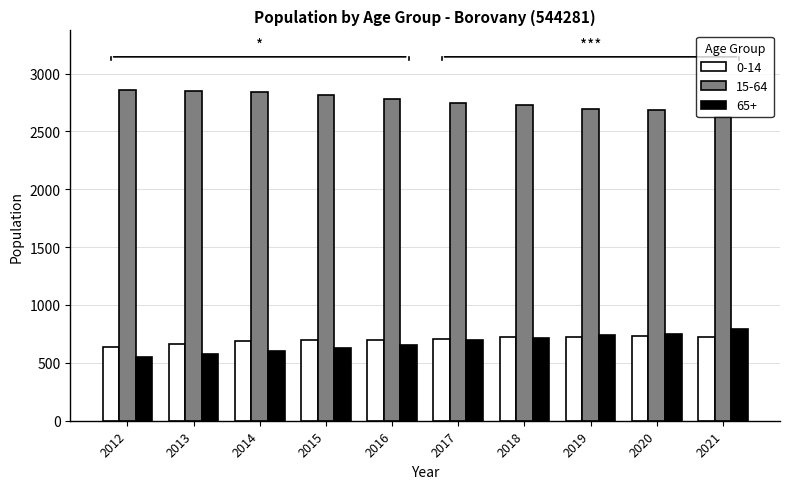

Is the value of 65+ at 2017 greater than the value of 15-64 at 2013?

No